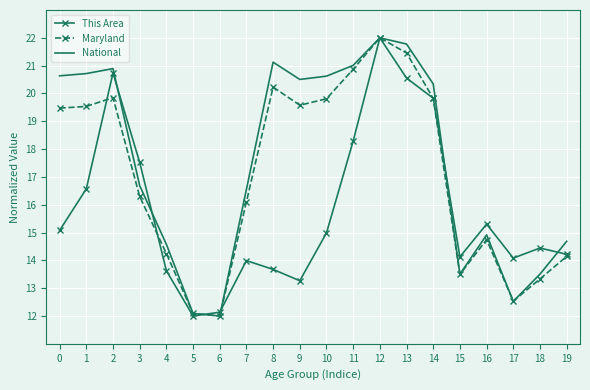

What is the difference between the National values at 2 and 19?

6.2